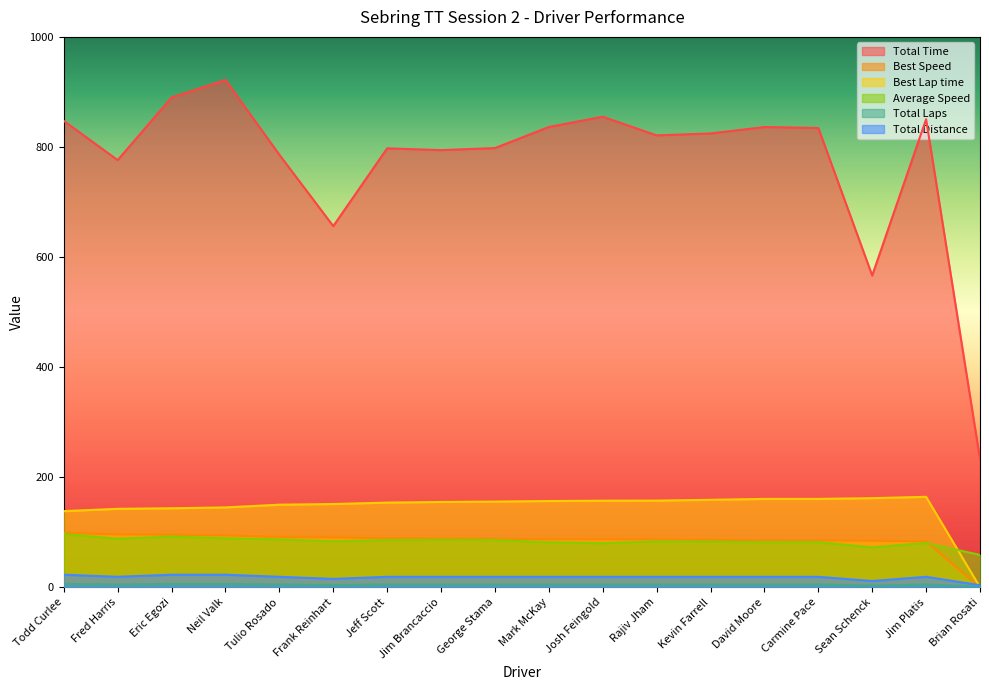

How many lines are shown in the chart?

6